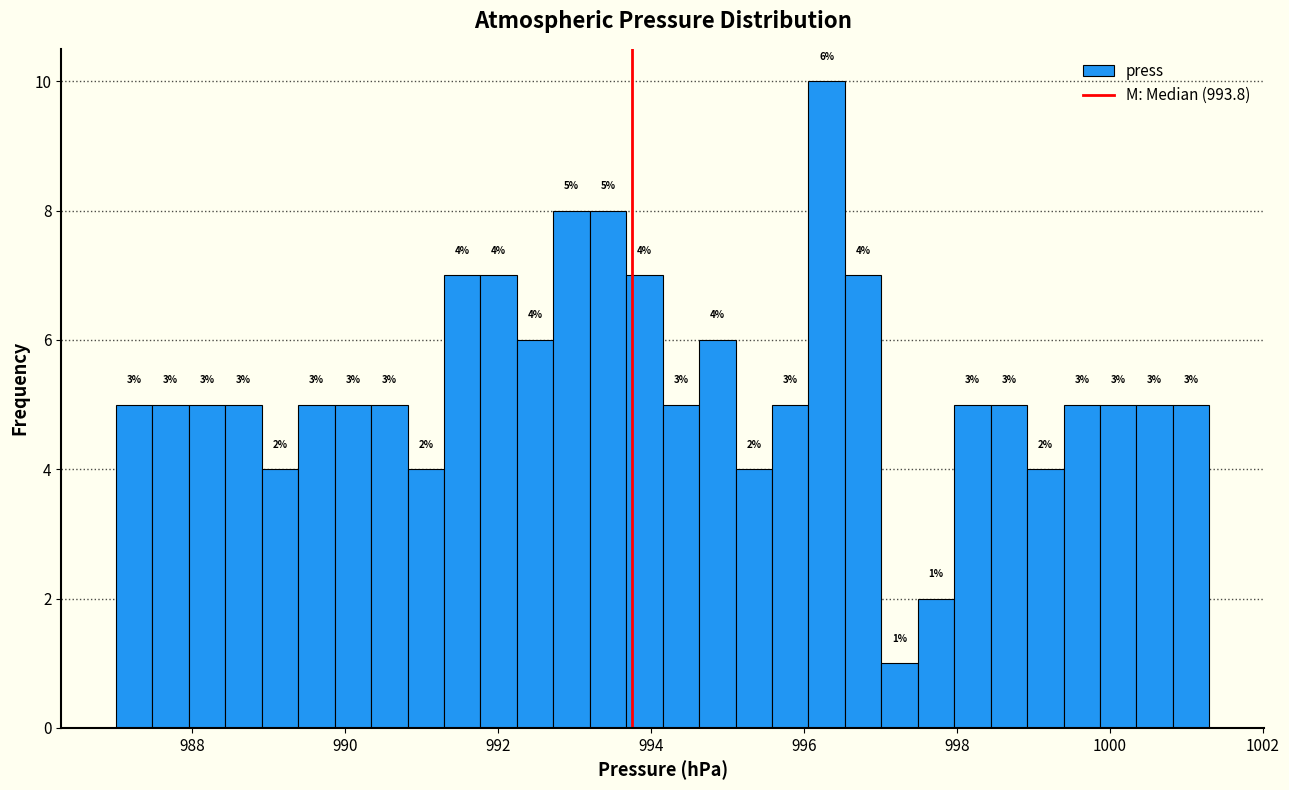

Read against the x-axis, roughly where is the centre of the tallest bar?

996.2